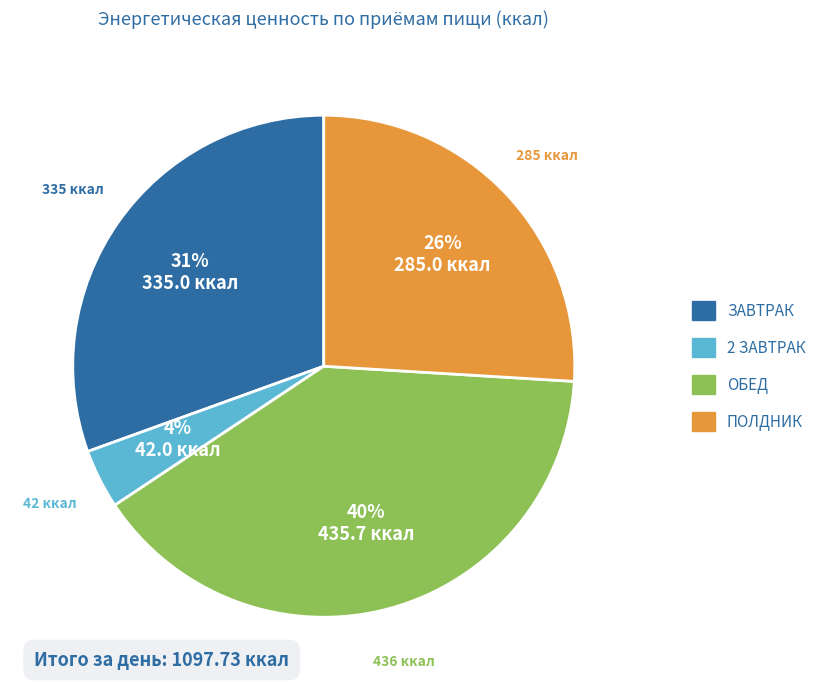

Combined, do ЗАВТРАК and ОБЕД account for over 50%?

Yes